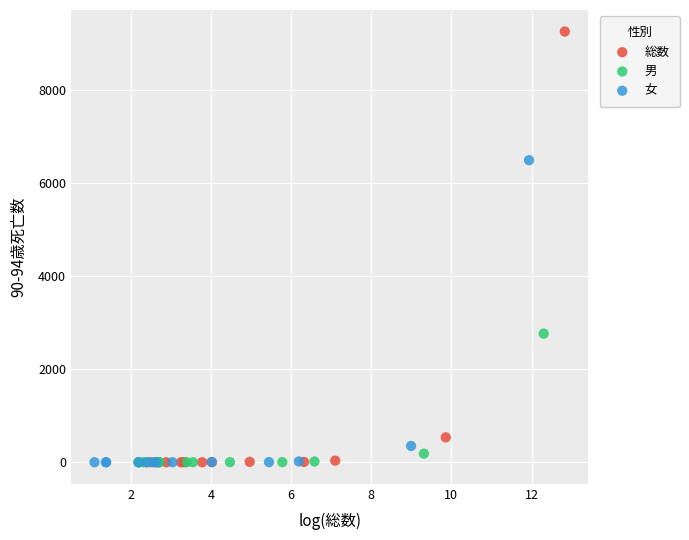

Which series reaches the maximum Y coordinate?

総数